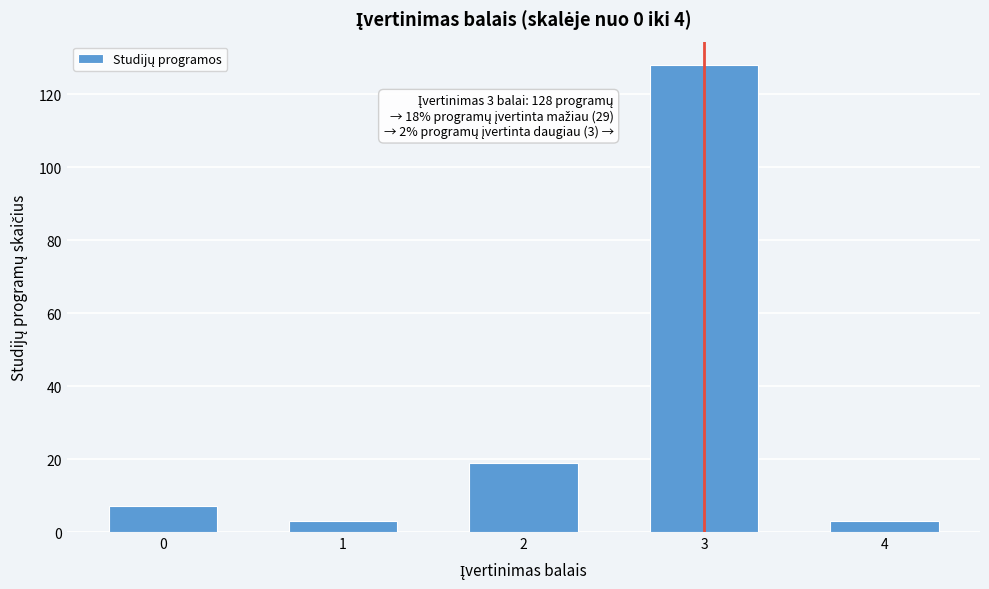

Reading left to right, list all the values displayed in this chart.

7	3	19	128	3